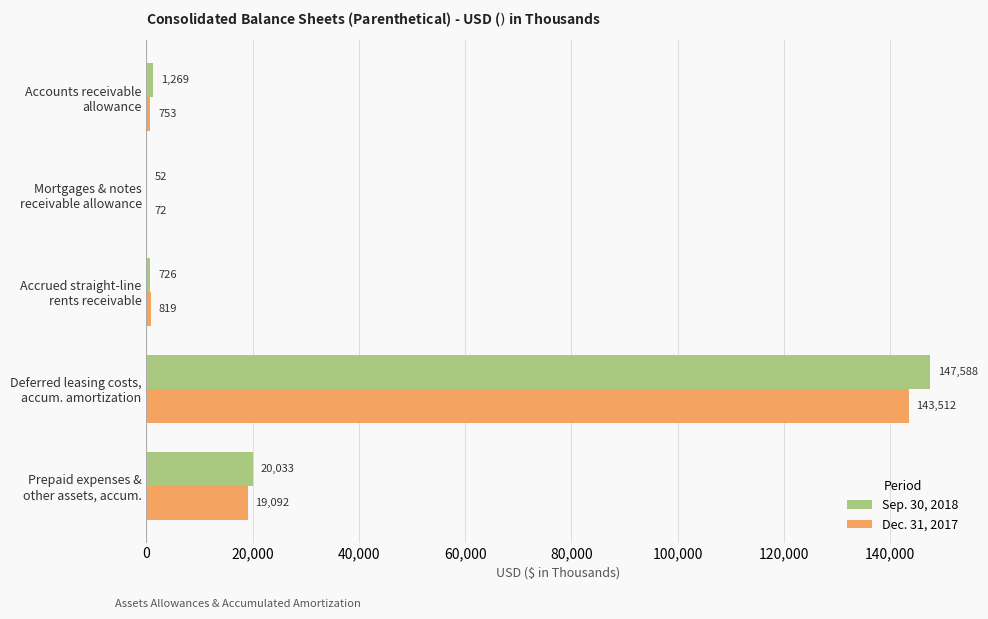

Which series has the largest total across all categories?

Sep. 30, 2018